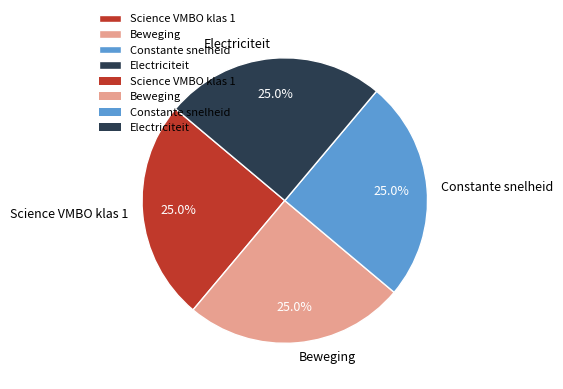

What is the ratio of the value at Electriciteit to the value at Science VMBO klas 1?

1.0